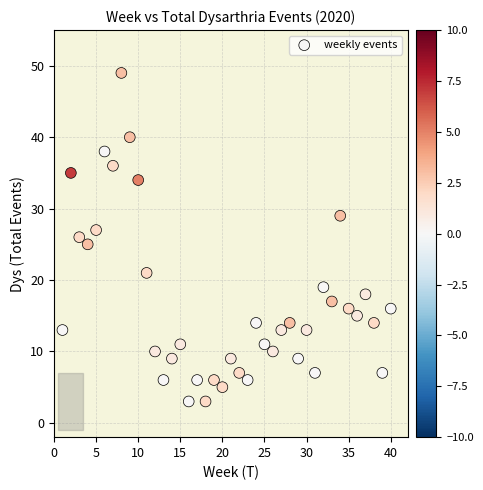

What is the range of X values (max minus min)?

39